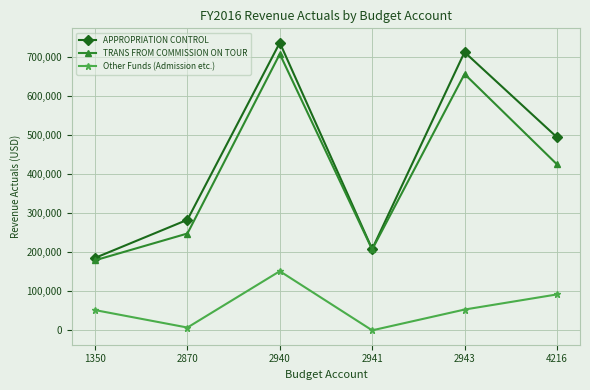

Where is the first local minimum for TRANS FROM COMMISSION ON TOUR?

2941